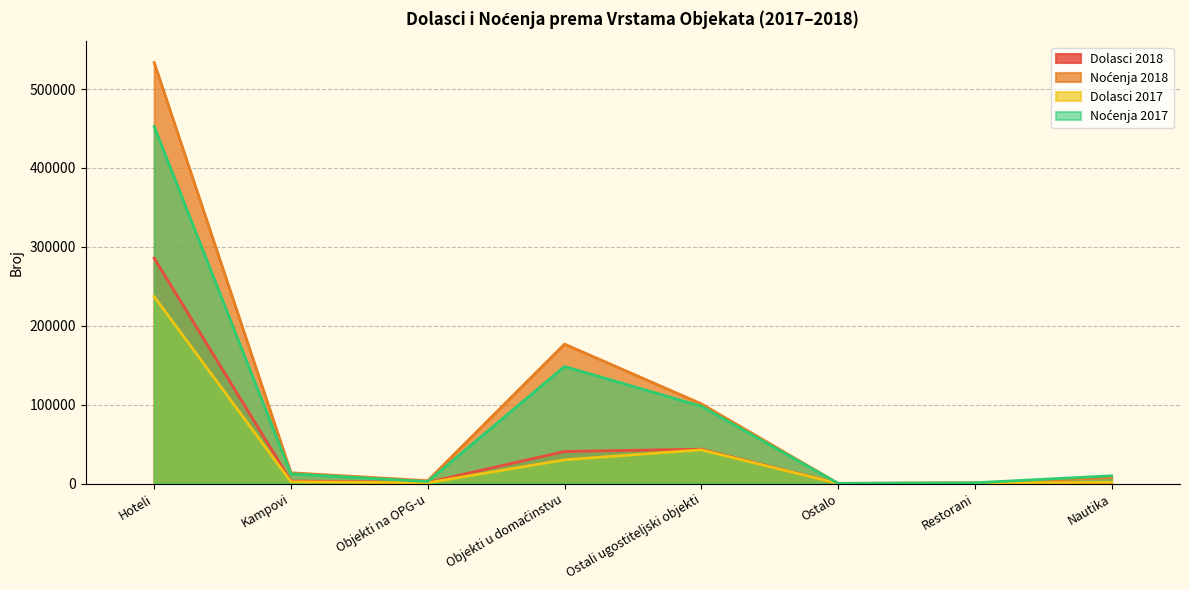

At which category is the sum across all series the highest?

Hoteli